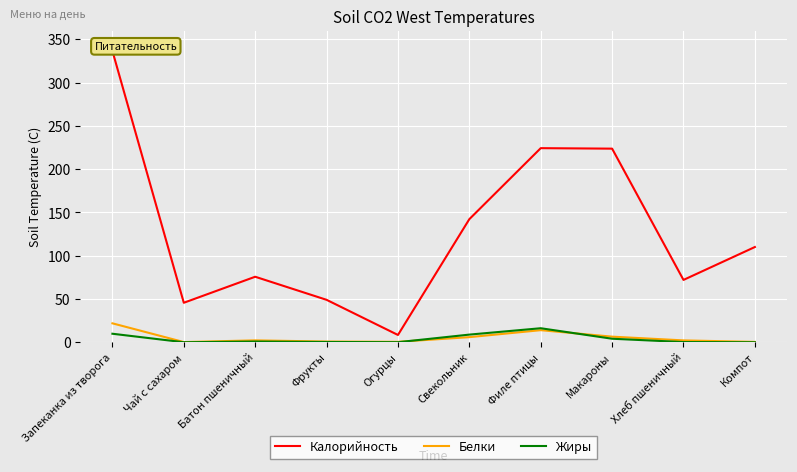

Is it true that Белки equals 0.8 at Огурцы?

False